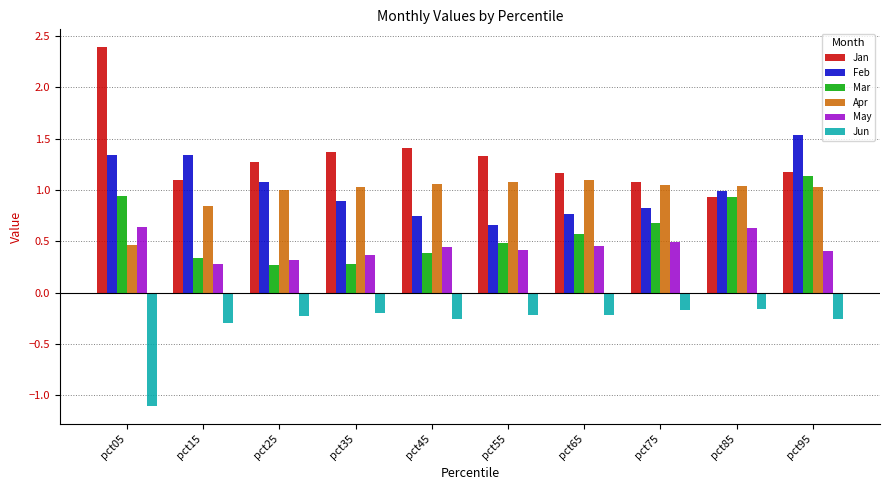

Are the bars horizontal?

No